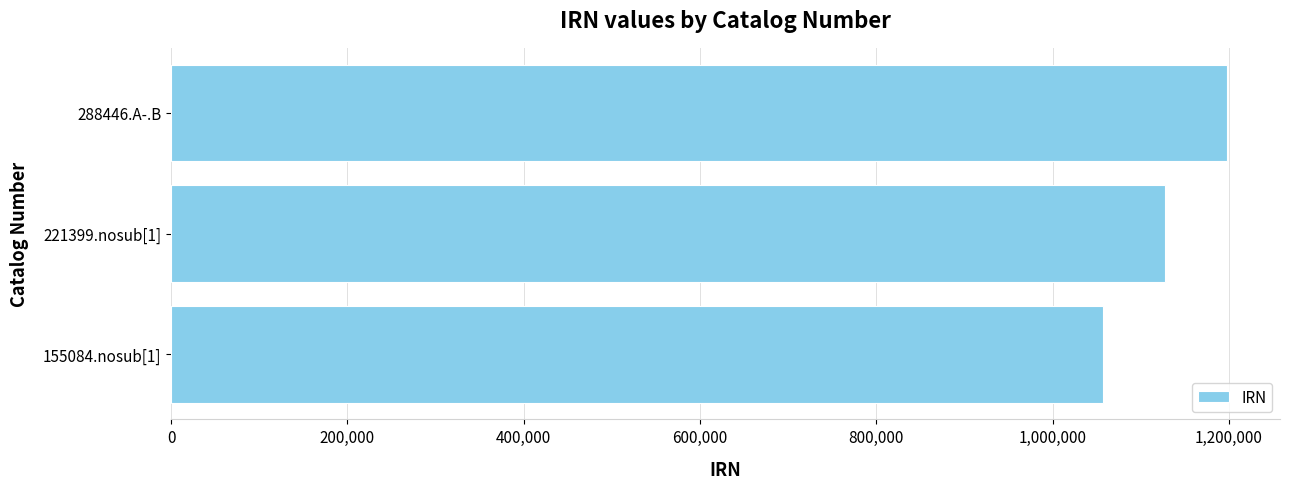

How many bars are there in total?

3